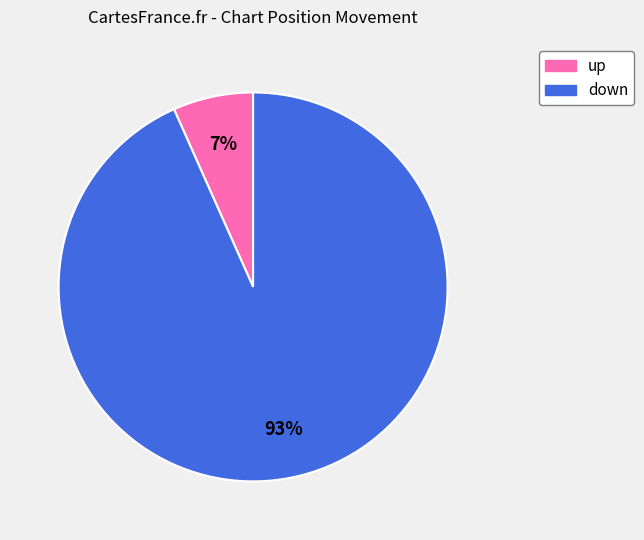

Combined, do up and down account for over 50%?

Yes